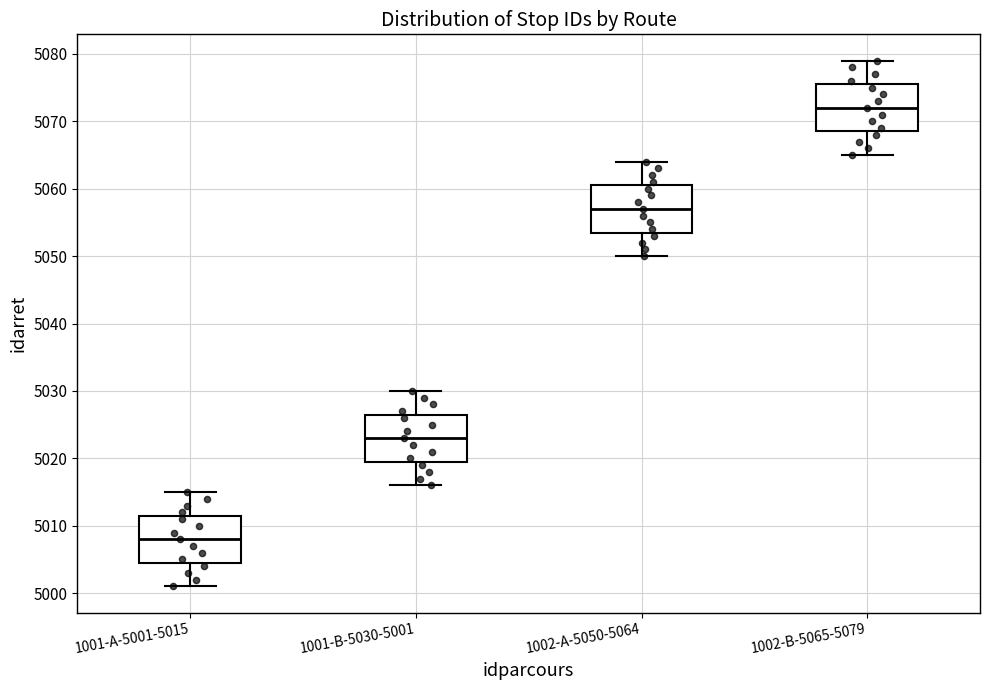

Reading left to right, transcribe this box plot: for each box, give where its median line is, the range the box spans, and where its two whiskers end, as read against the y-axis. The values are not printed on the chart, so give them approximately, as read against the axis.

1001-A-5001-5015: median 5008, box 5005 to 5012, whiskers 5001 to 5015
1001-B-5030-5001: median 5023, box 5020 to 5027, whiskers 5016 to 5030
1002-A-5050-5064: median 5057, box 5054 to 5061, whiskers 5050 to 5064
1002-B-5065-5079: median 5072, box 5069 to 5076, whiskers 5065 to 5079